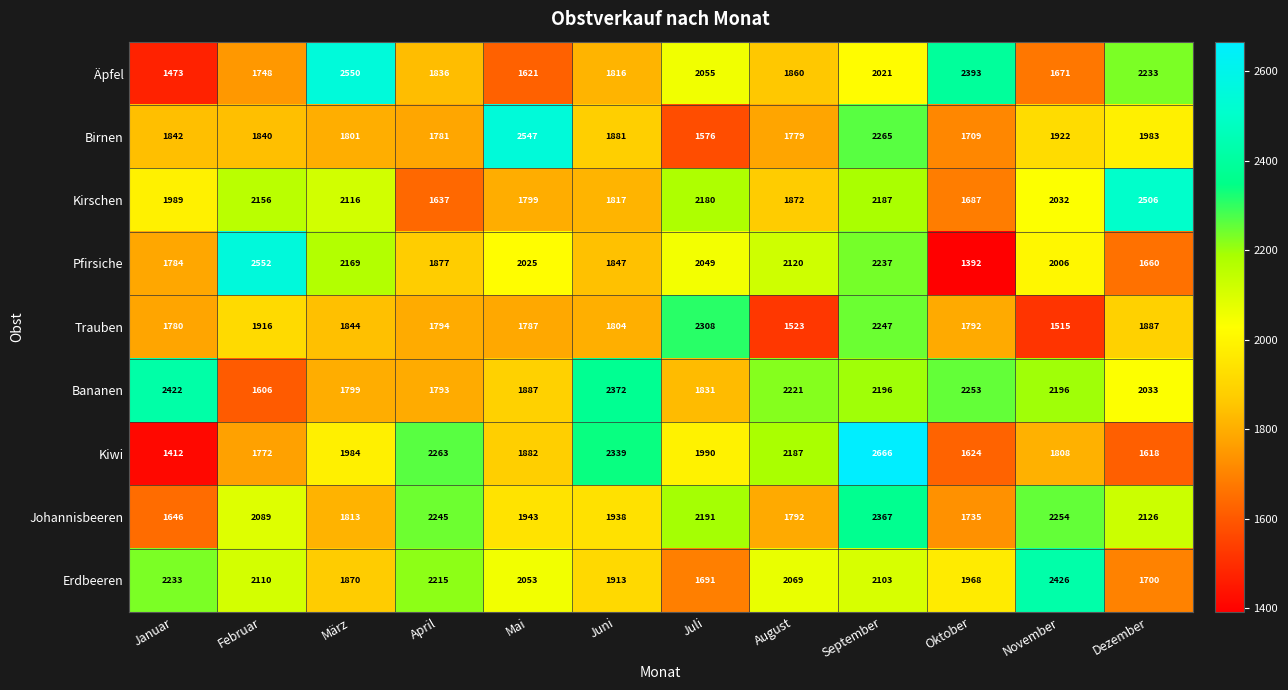

How many data points does each series have?

12